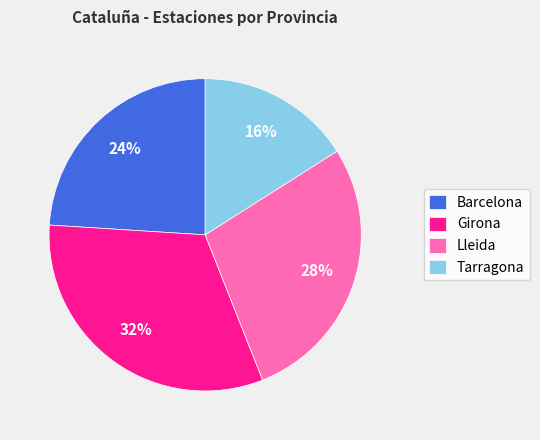

Which category has the biggest portion of the pie?

Girona